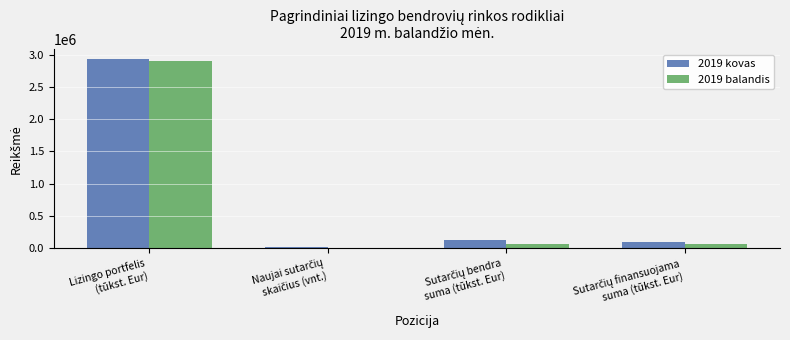

What is the sum of all 2019 kovas values?

3160009.0